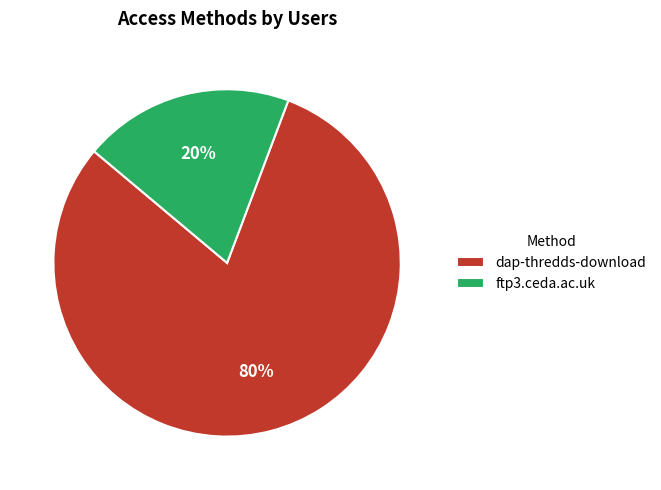

Combined, do dap-thredds-download and ftp3.ceda.ac.uk account for over 50%?

Yes